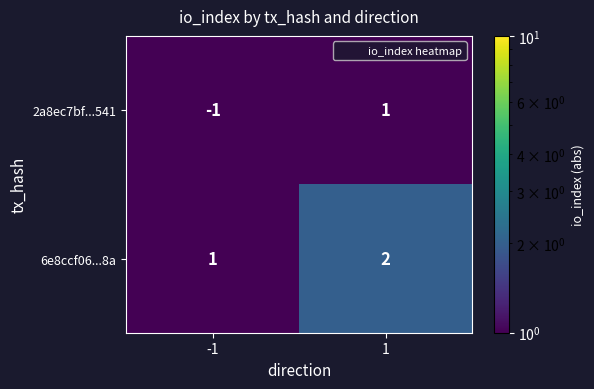

Reading left to right, extract all data points from this chart.

2a8ec7bf...541: -1	1
6e8ccf06...8a: 1	2